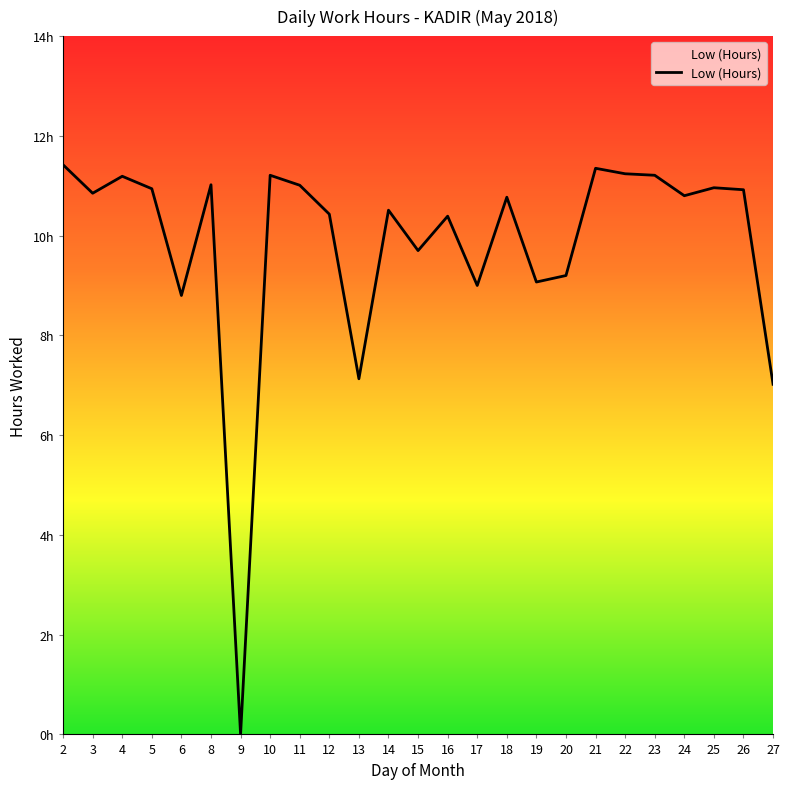

The chart shows a value of 3.6 at 20. True or false?

False